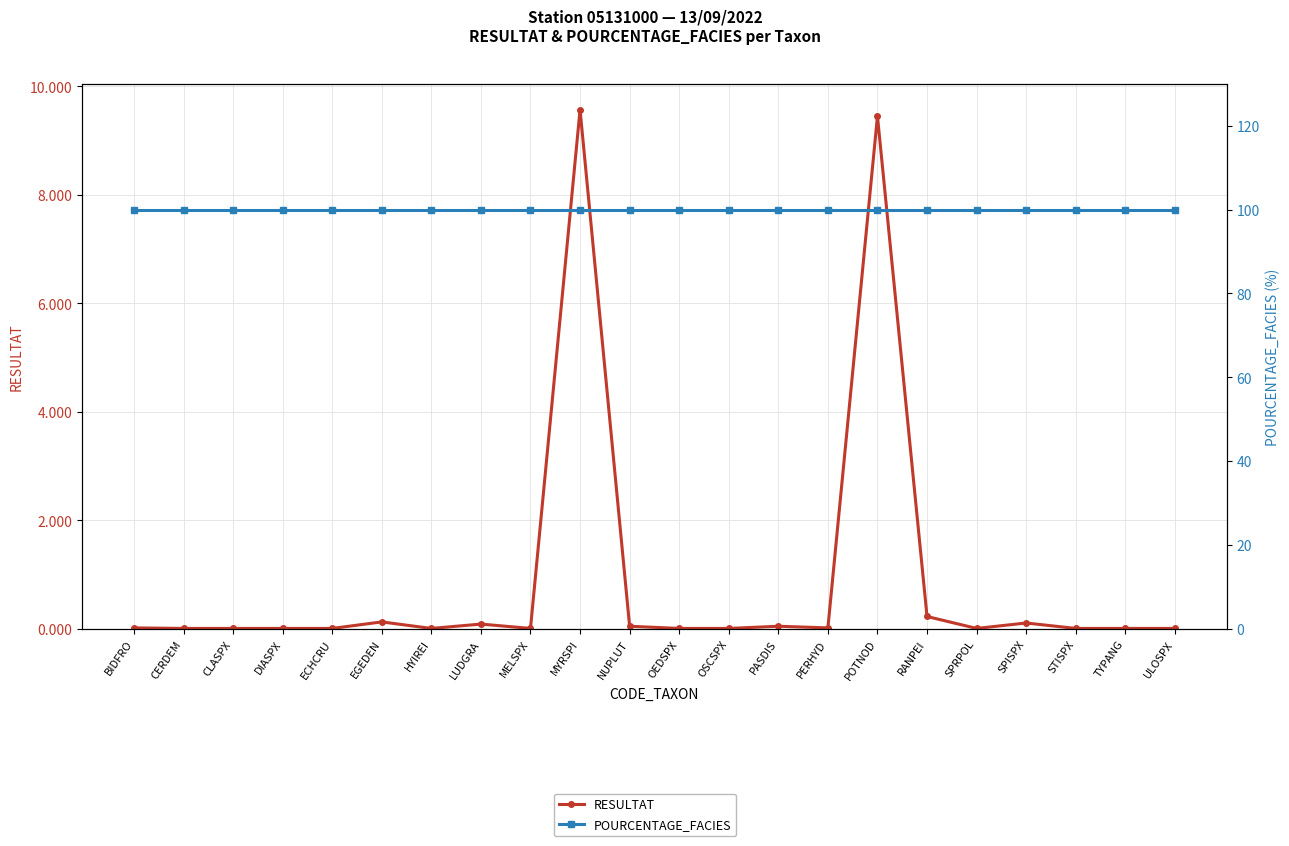

List the labels in order of RESULTAT value, largest first.

MYRSPI, POTNOD, RANPEI, EGEDEN, SPISPX, LUDGRA, NUPLUT, PASDIS, BIDFRO, PERHYD, CERDEM, CLASPX, DIASPX, ECHCRU, HYIREI, MELSPX, OEDSPX, OSCSPX, SPRPOL, STISPX, TYPANG, ULOSPX